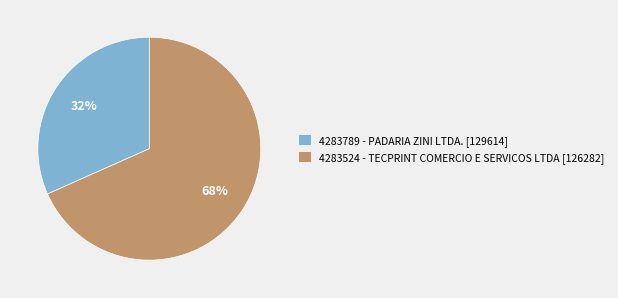

How many slices are in this pie chart?

2